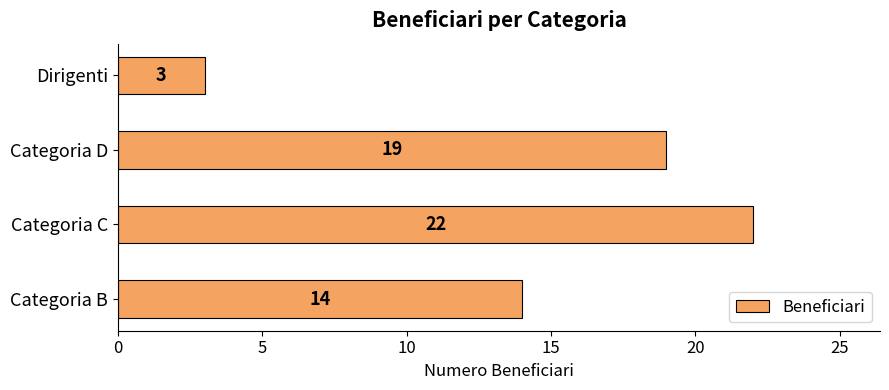

List the labels in order of value, largest first.

Categoria C, Categoria D, Categoria B, Dirigenti